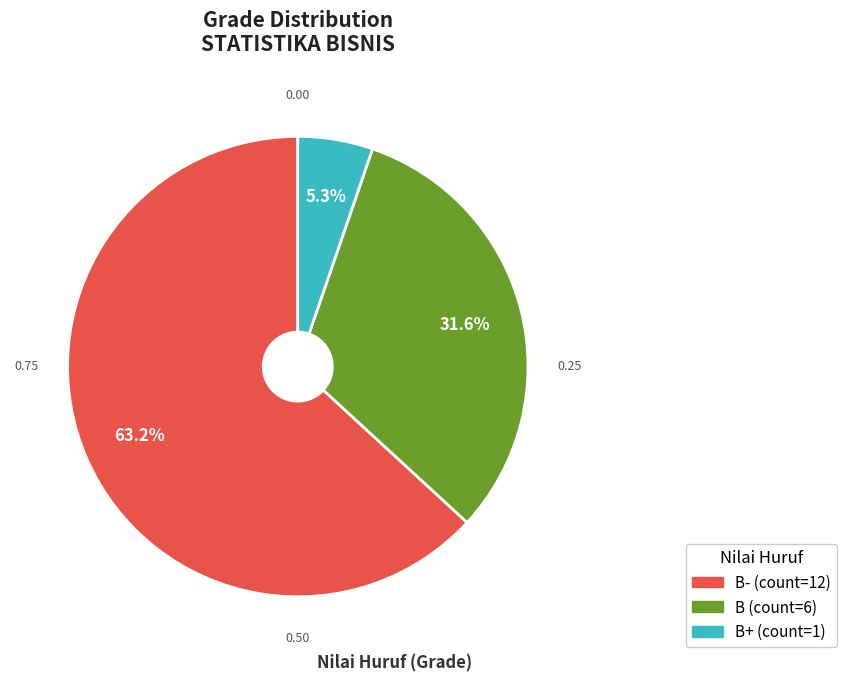

Is there a majority slice in this chart?

Yes